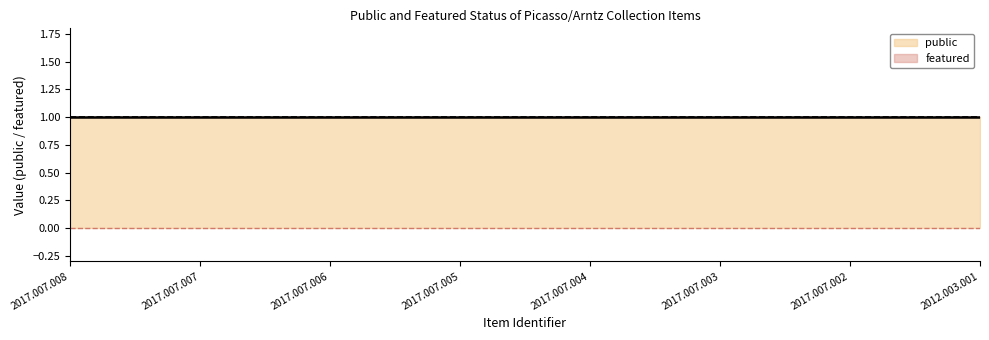

Reading right to left, list all the values displayed in this chart.

public: 1	1	1	1	1	1	1	1
featured: 0	0	0	0	0	0	0	0